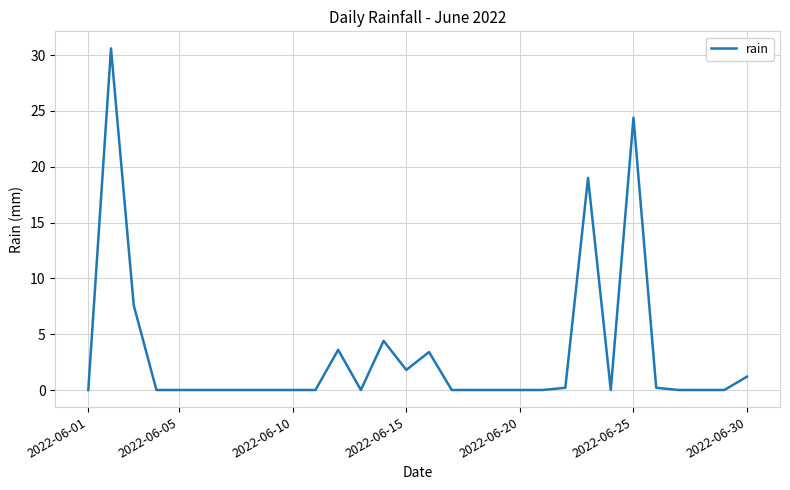

What is the difference between the maximum and minimum values?

30.6